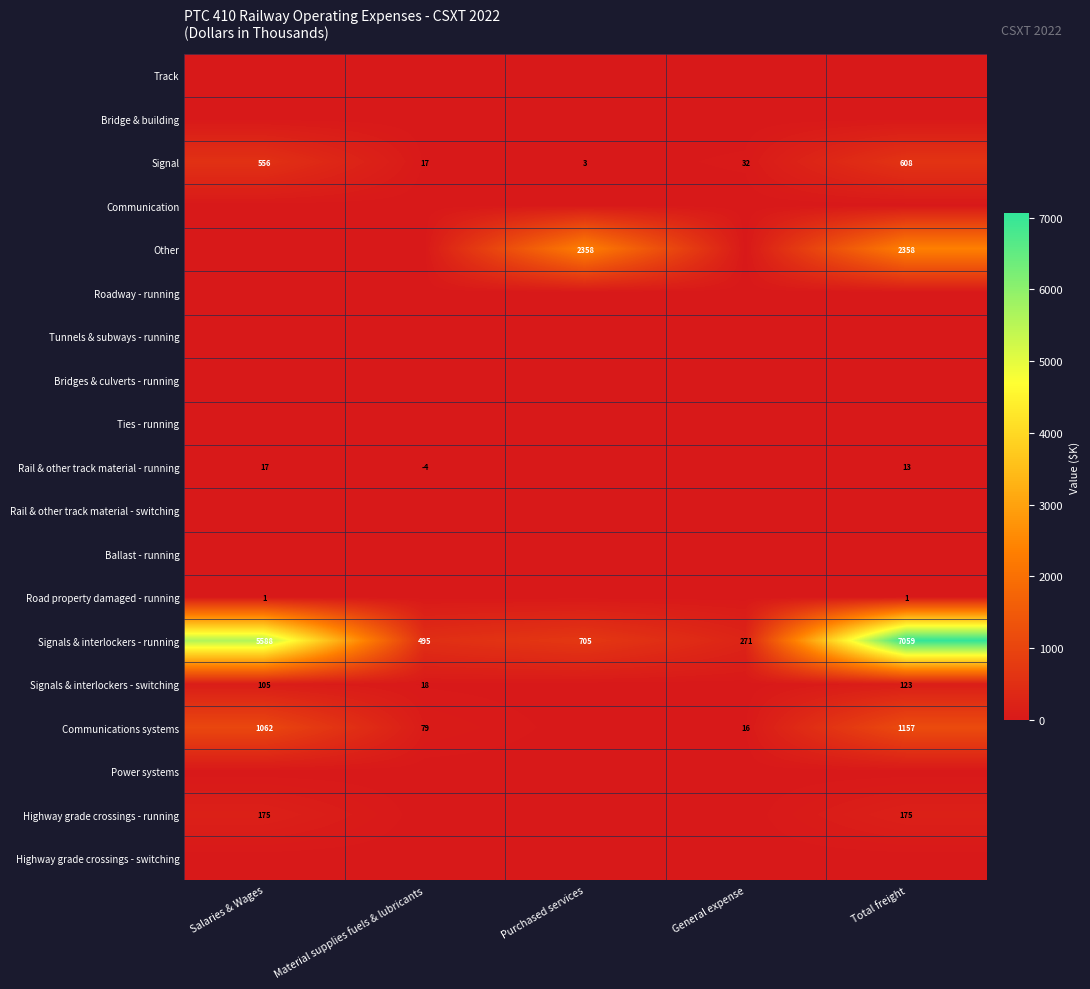

What is the minimum value shown in the chart?

-4